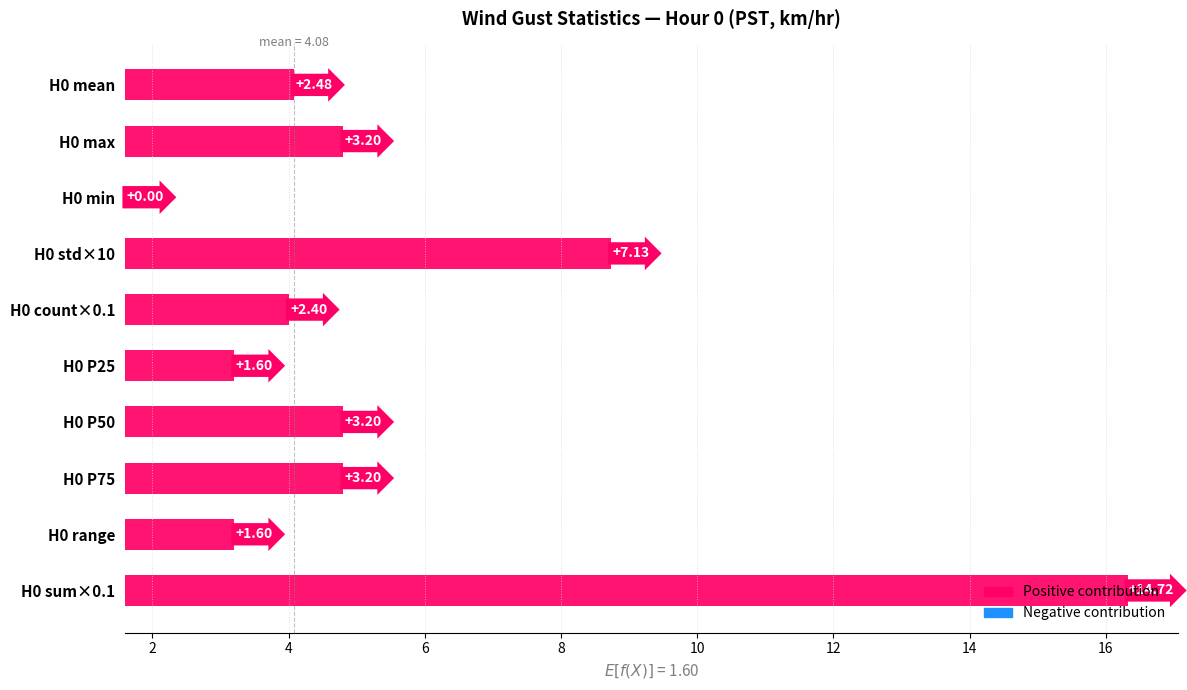

The chart shows a value of 1.0 at Hour 4. True or false?

False